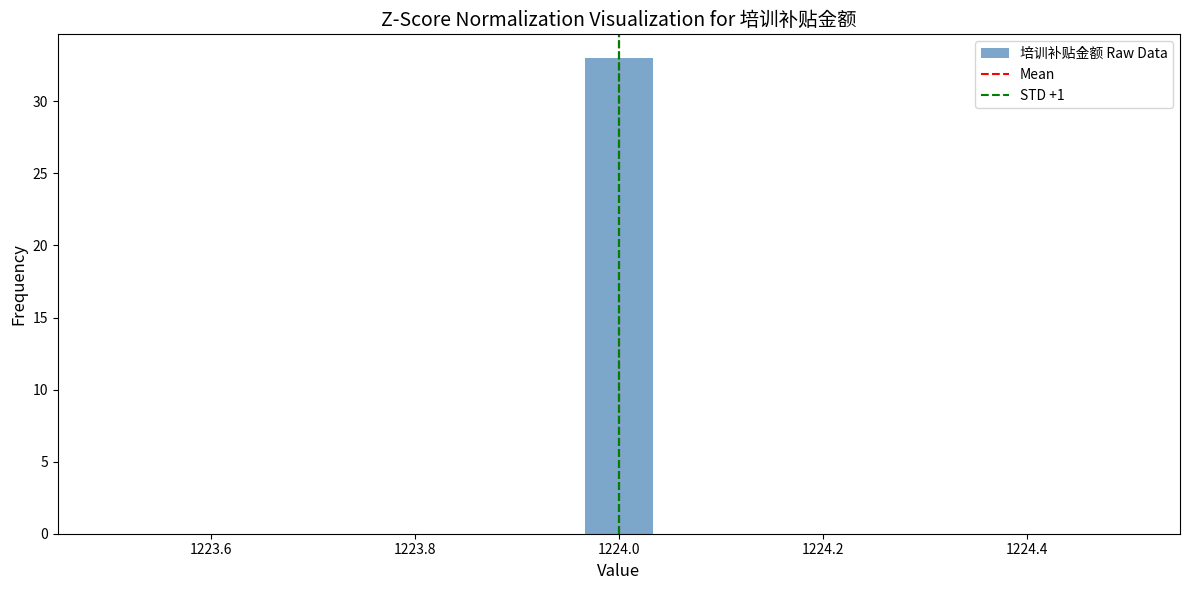

Around what value on the x-axis is the tallest bar? Give the approximate position of its centre, as read against the axis.

1224.00